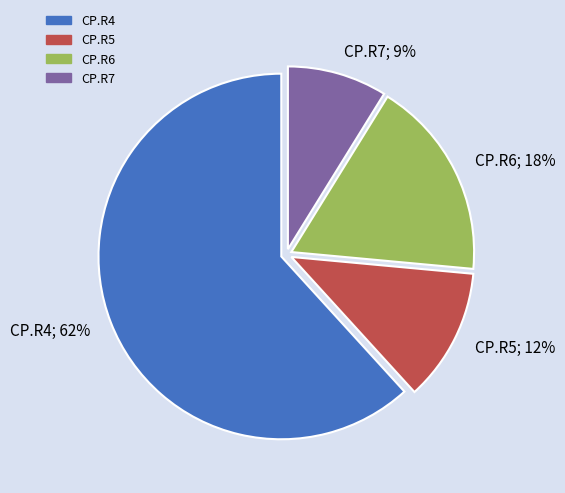

Between CP.R6; 18% and CP.R7; 9%, which is larger?

CP.R6; 18%